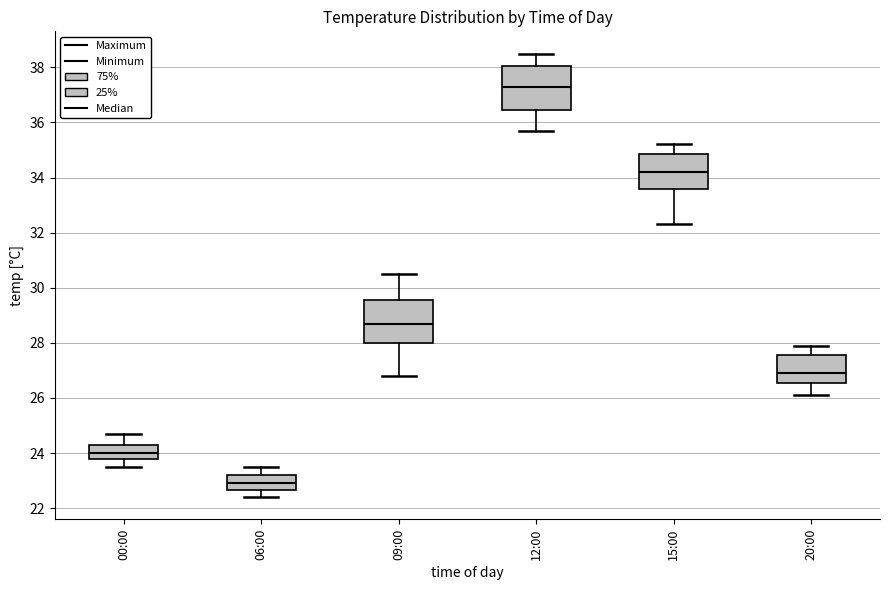

Which box's median line is the lowest?

06:00